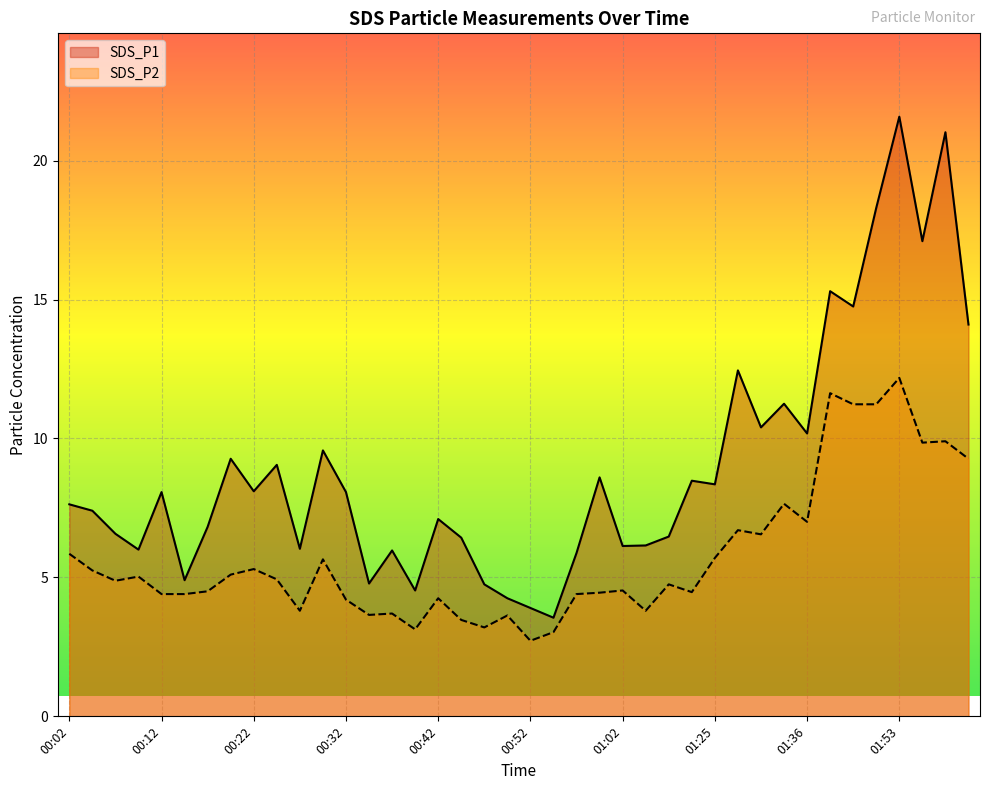

At how many categories does at least one series exceed 15?

5